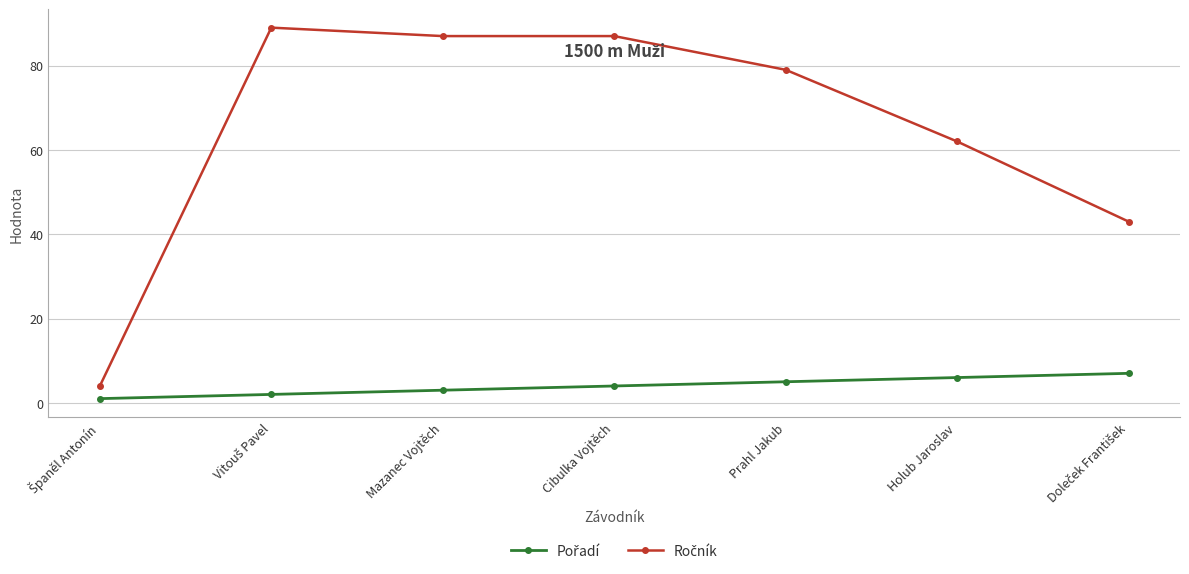

What is the greatest value displayed?

89